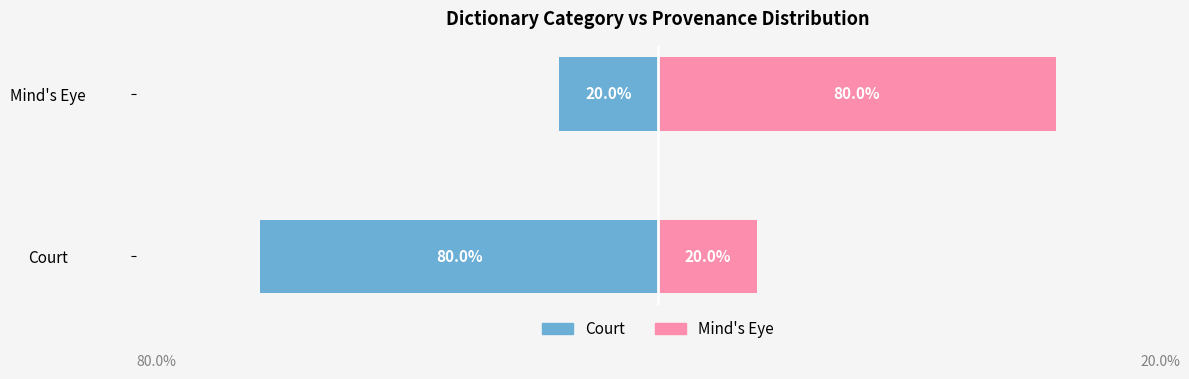

Is it true that Mind's Eye equals 20 at Court?

True